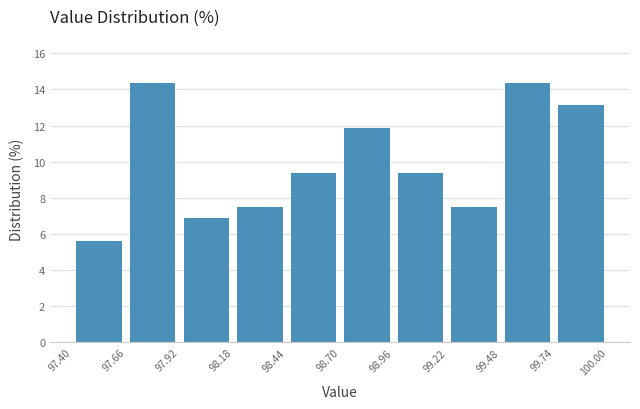

What is the height of the bar covering 99.74 to 100.00 on the x-axis? The values are not printed on the chart, so give them approximately, as read against the axis.

13.2